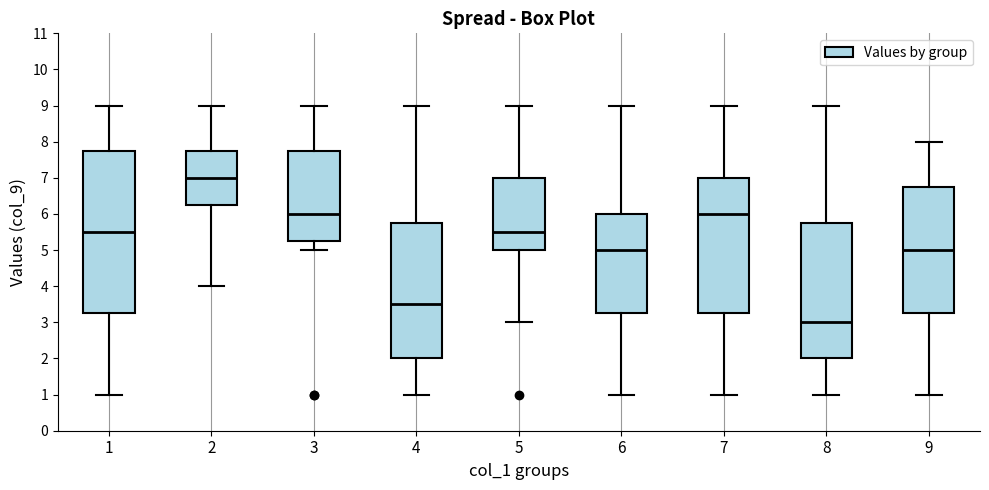

Which box is the tallest, from its lower edge to its upper edge?

1